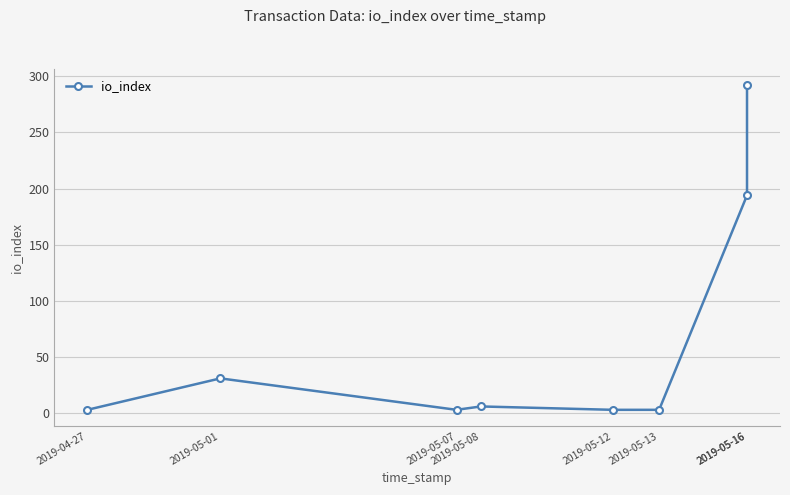

Between 2019-05-16 and 2019-04-27, which is larger?

2019-05-16